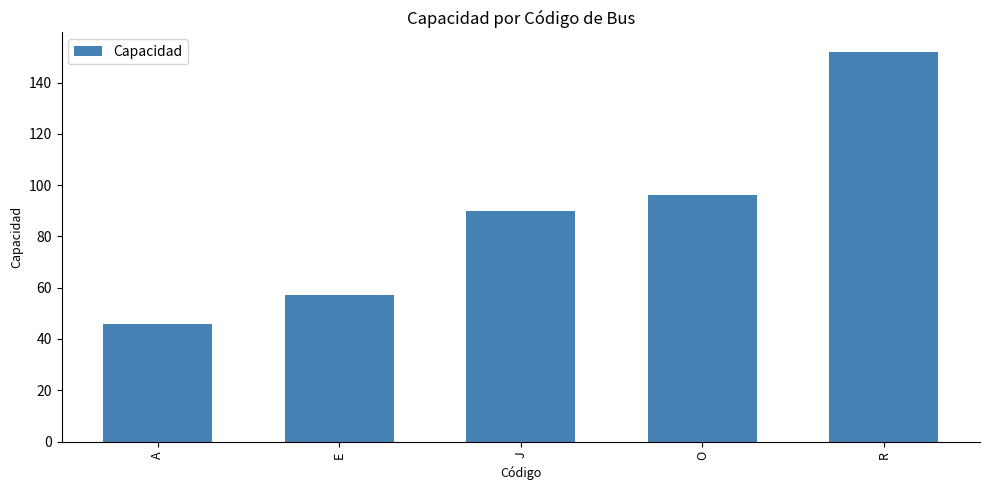

What is the average value?

88